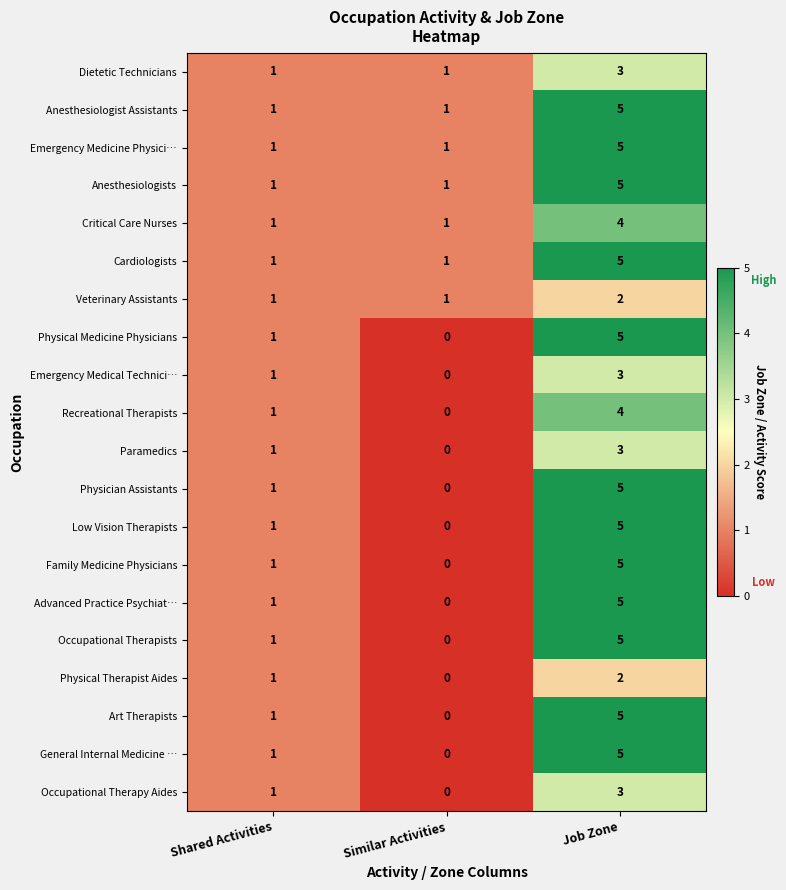

At which label is Occupational Therapists closest to 2?

Shared Activities